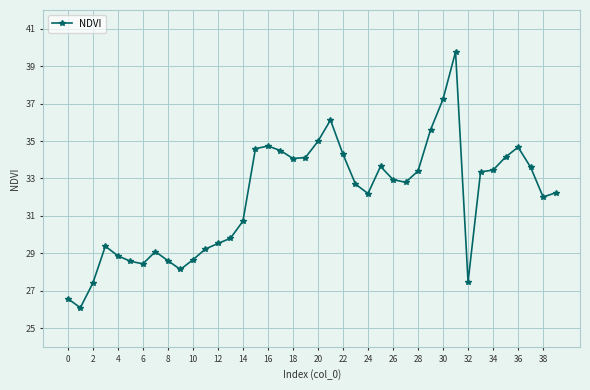

What is the difference between the maximum and minimum values?

13.7